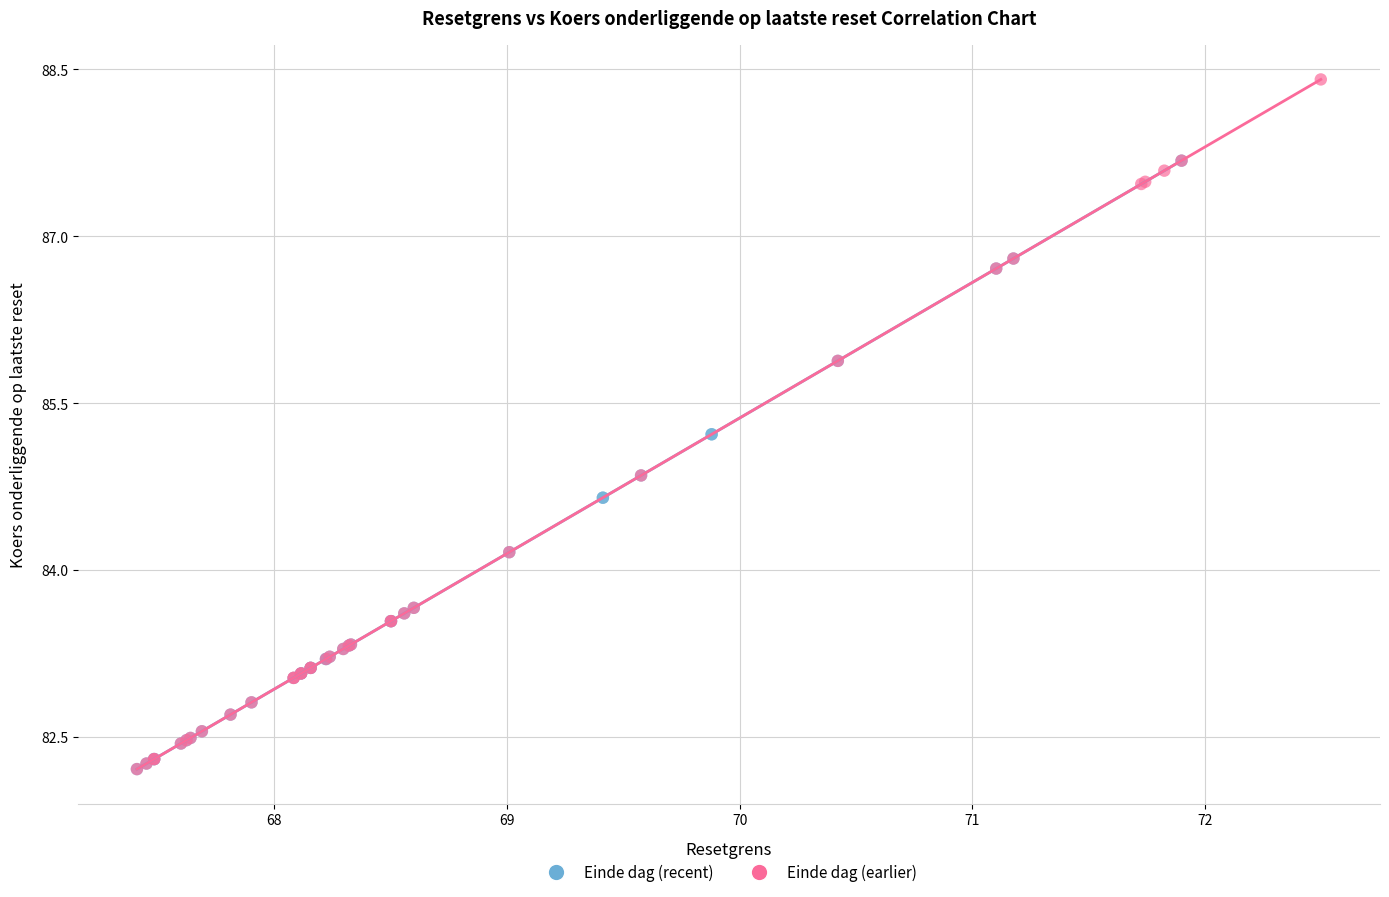

Which series has the widest spread of Y values?

Einde dag (earlier)